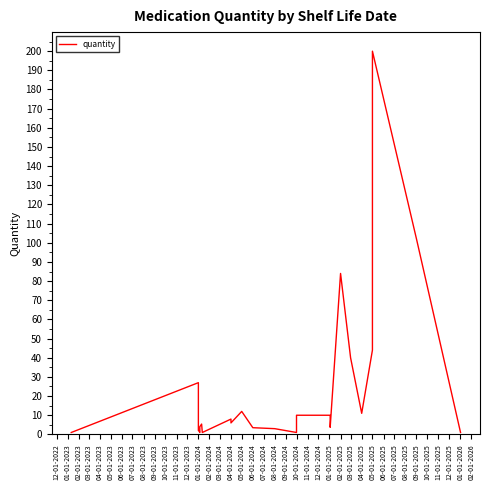

Reading left to right, transcribe all the data shown in this chart.

1.0	27.0	2.0	2.0	1.0	4.0	5.4	1.0	8.0	6.0	12.0	3.5	3.0	1.0	10.0	10.0	3.7	84.0	40.0	11.0	44.0	200.0	102.0	1.0